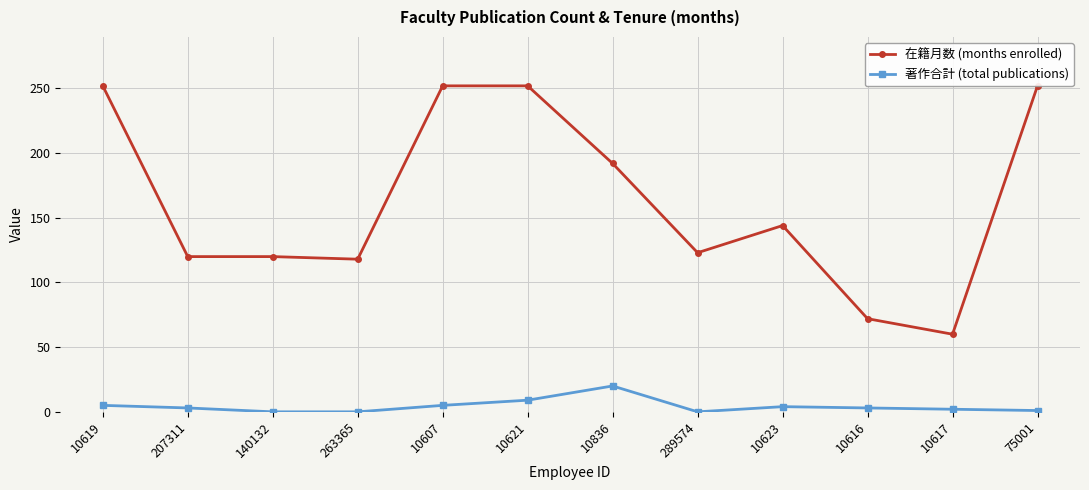

At which label does 在籍月数 (months enrolled) first exceed 144?

10619